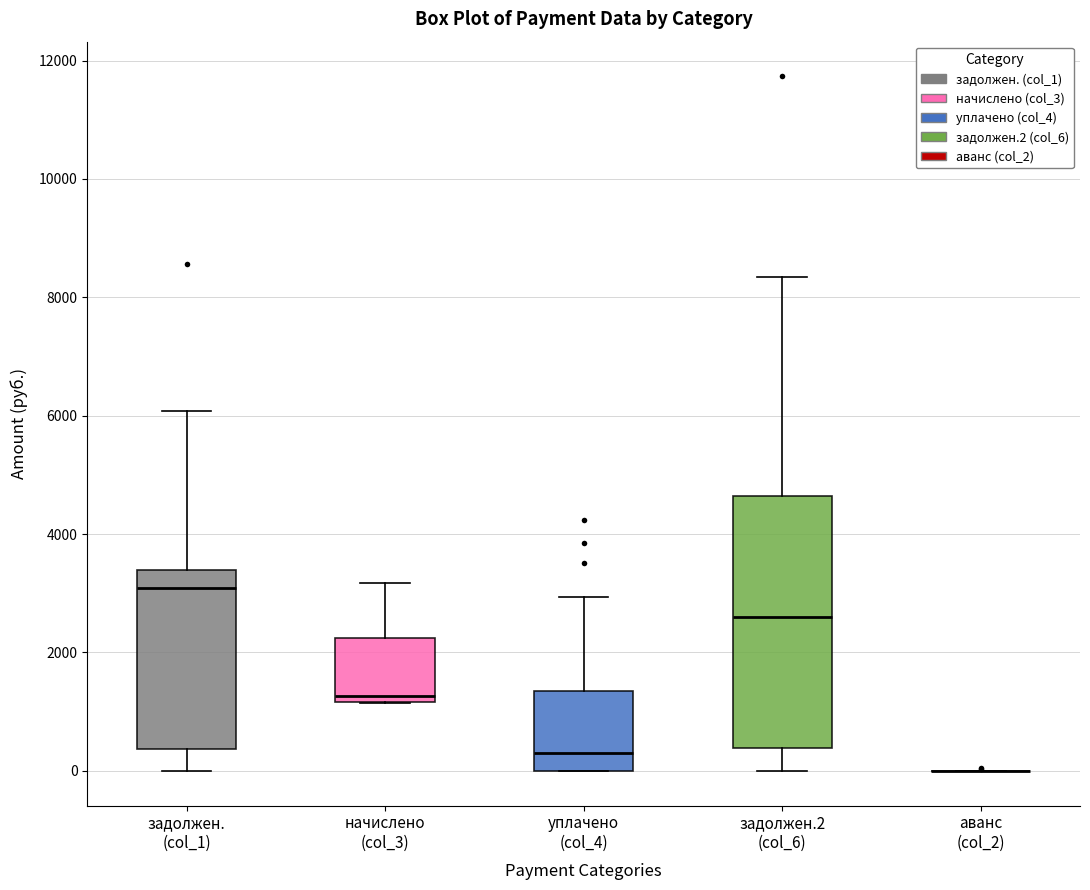

Reading left to right, read every box against the y-axis: the position of its median line, the range the box covers, and the ends of its whiskers. The values are not printed on the chart, so give them approximately, as read against the axis.

задолжен. (col_1): median 3000, box 400 to 3400, whiskers 0 to 6000
начислено (col_3): median 1200 (just above the box's lower edge), box 1200 to 2200, whiskers 1200 to 3200
уплачено (col_4): median 400, box 0 to 1400, whiskers 0 to 3000
задолжен.2 (col_6): median 2600, box 400 to 4600, whiskers 0 to 8400
аванс (col_2): box collapsed to a line at 0, whiskers 0 to 0